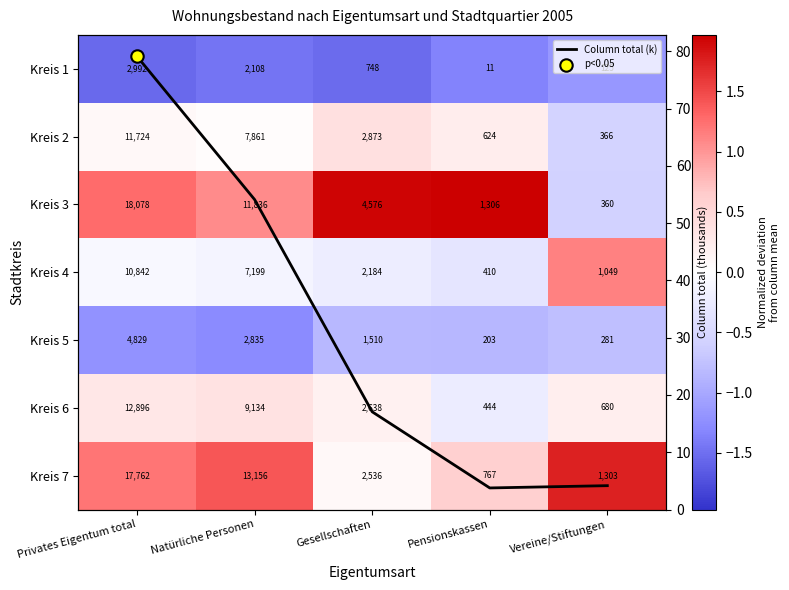

Rank the series at Privates Eigentum total from lowest to highest value.

Kreis 1, Kreis 5, Kreis 4, Kreis 2, Kreis 6, Kreis 7, Kreis 3, Column total (k)